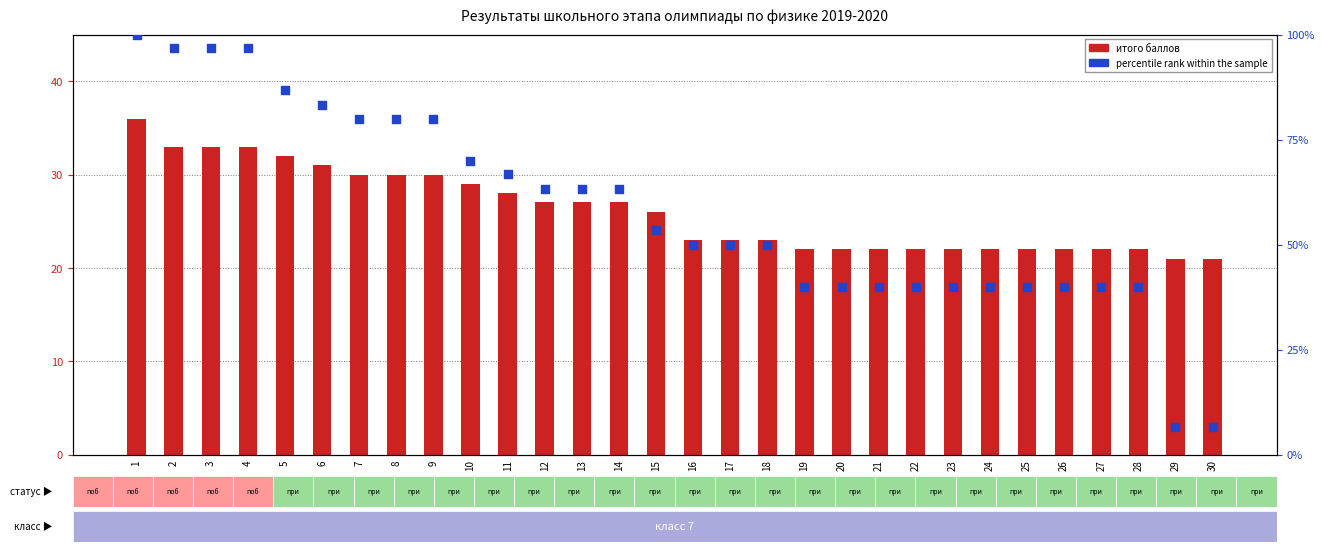

Which series has the widest spread of Y values?

percentile rank within the sample